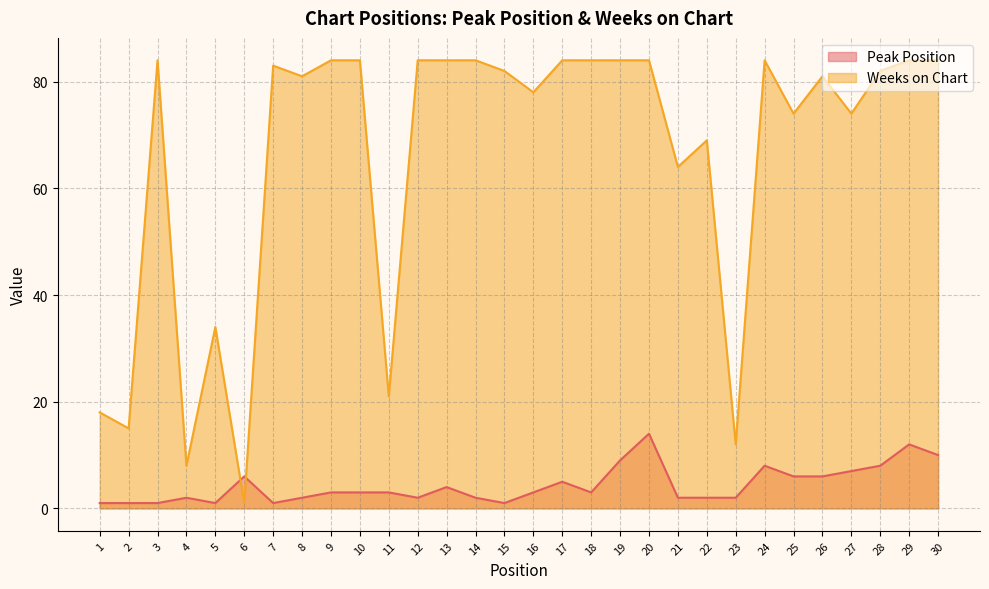

How many data points does each series have?

30